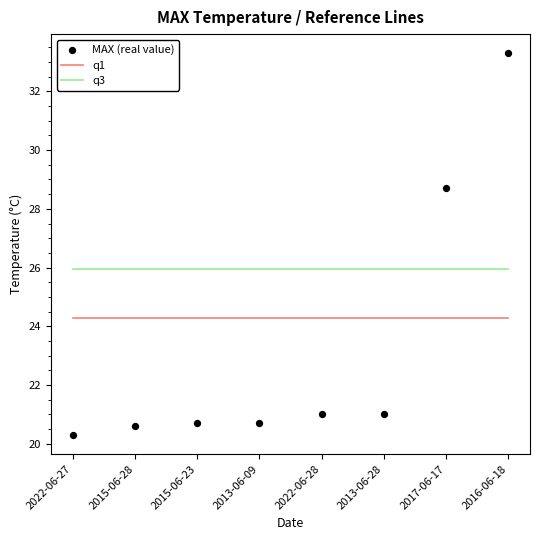

Which series has the largest total across all categories?

q3